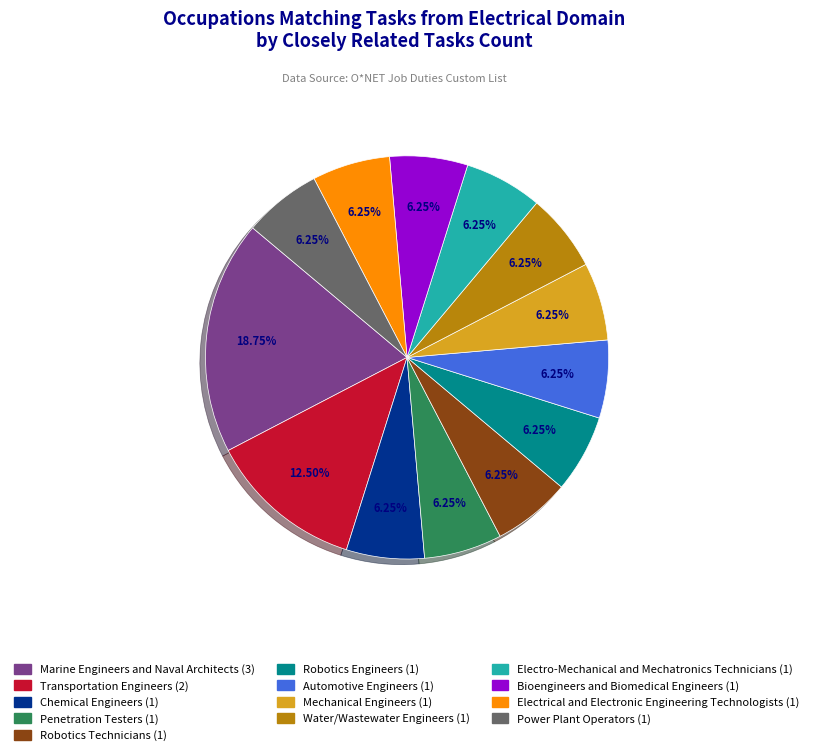

Is there any slice that represents more than half of the pie?

No